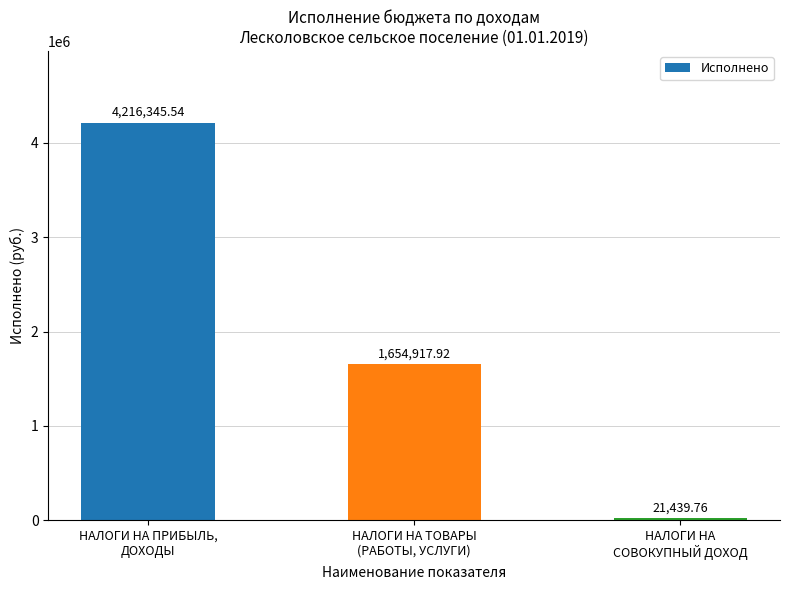

Does the chart contain any negative values?

No